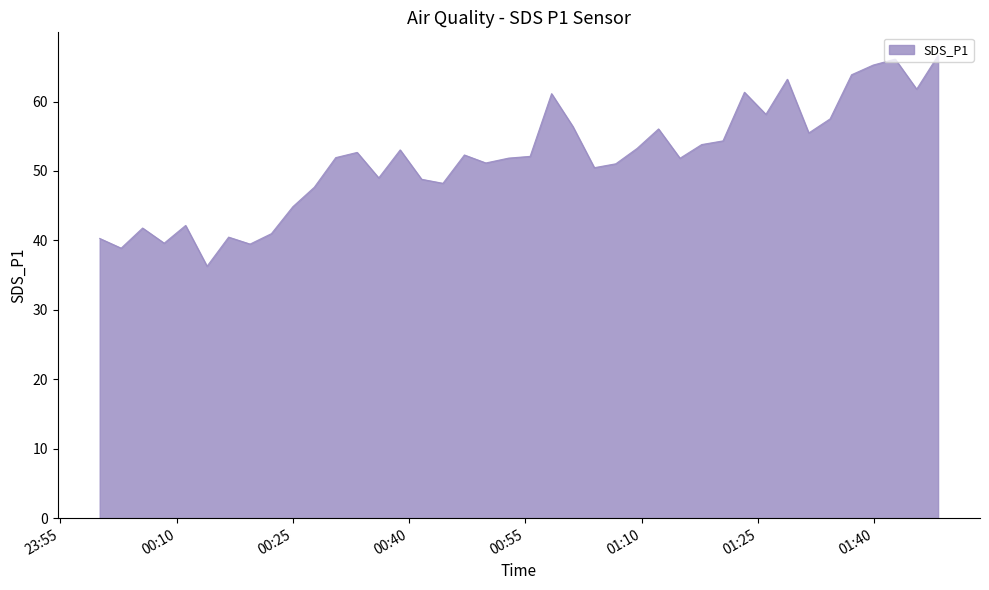

What is the smallest value displayed?

36.3